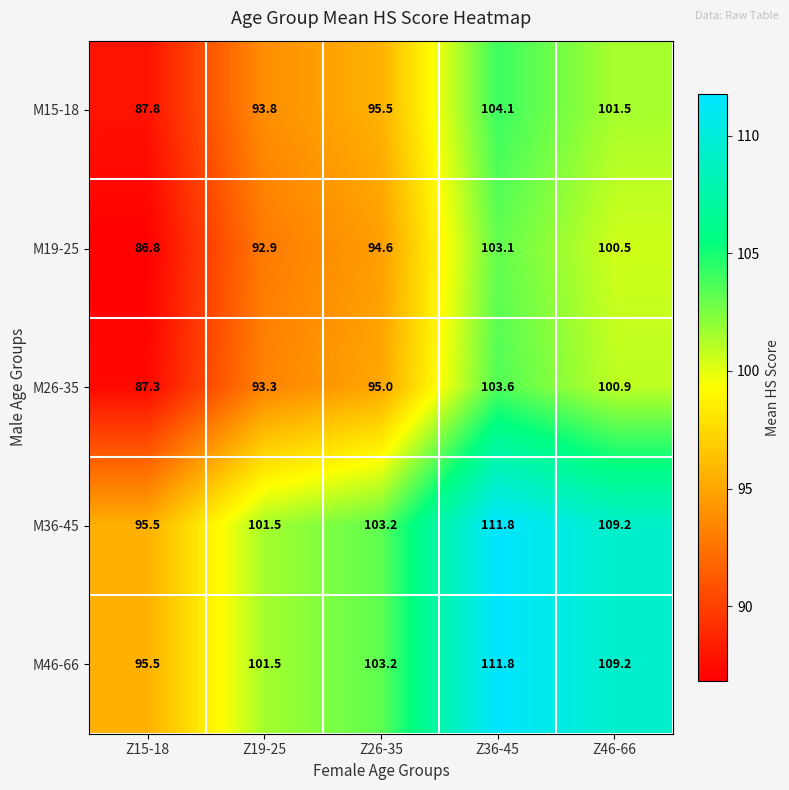

Rank the categories by M36-45 value from lowest to highest.

Z15-18, Z19-25, Z26-35, Z46-66, Z36-45